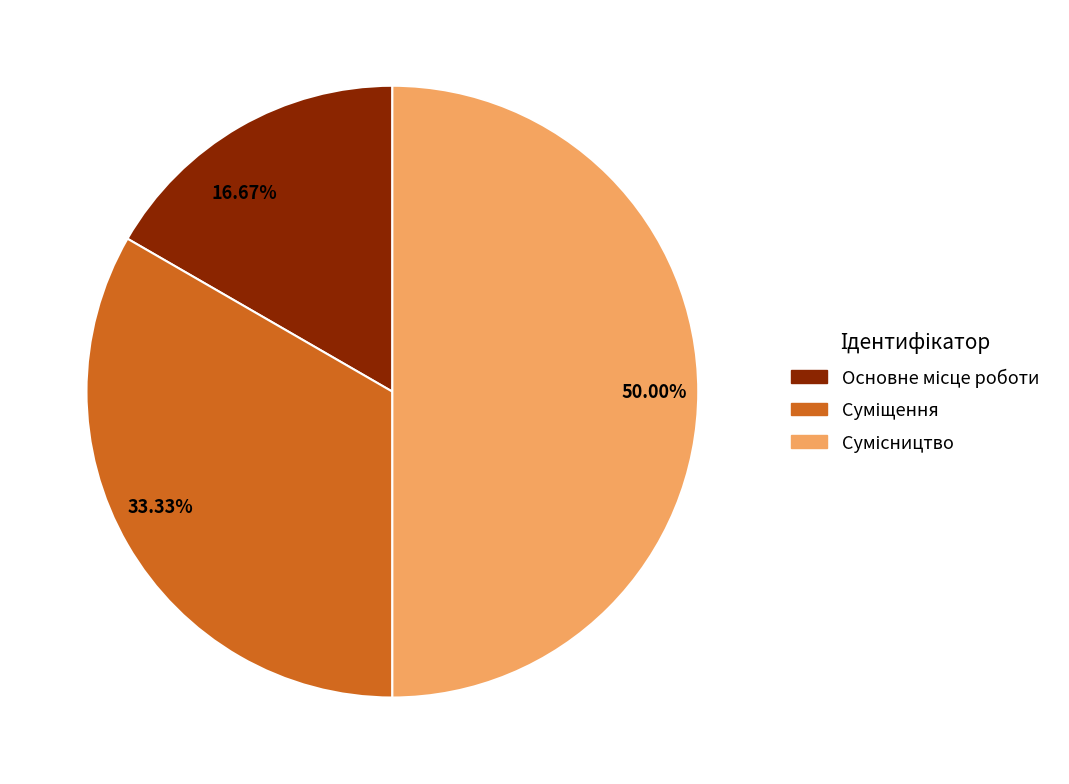

Which category has the biggest portion of the pie?

Сумісництво